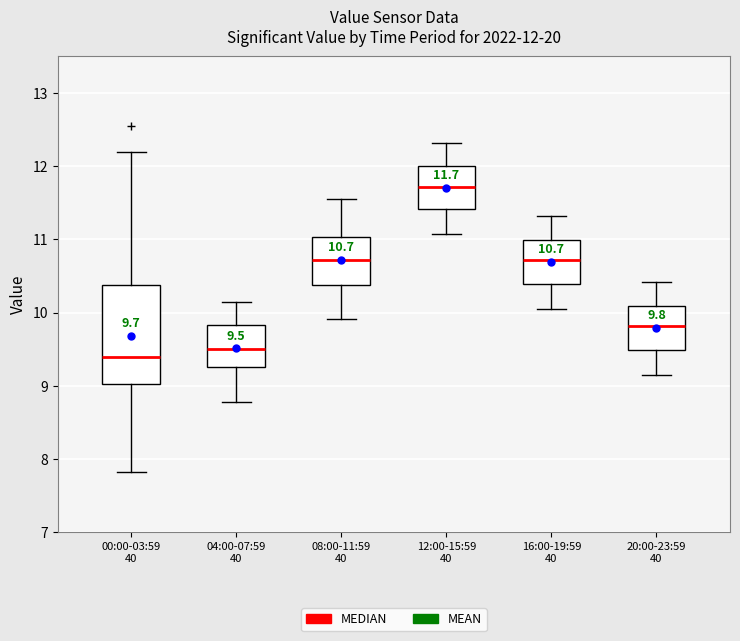

Comparing the boxes themselves (not the whiskers), which one is the tallest?

00:00-03:59 40